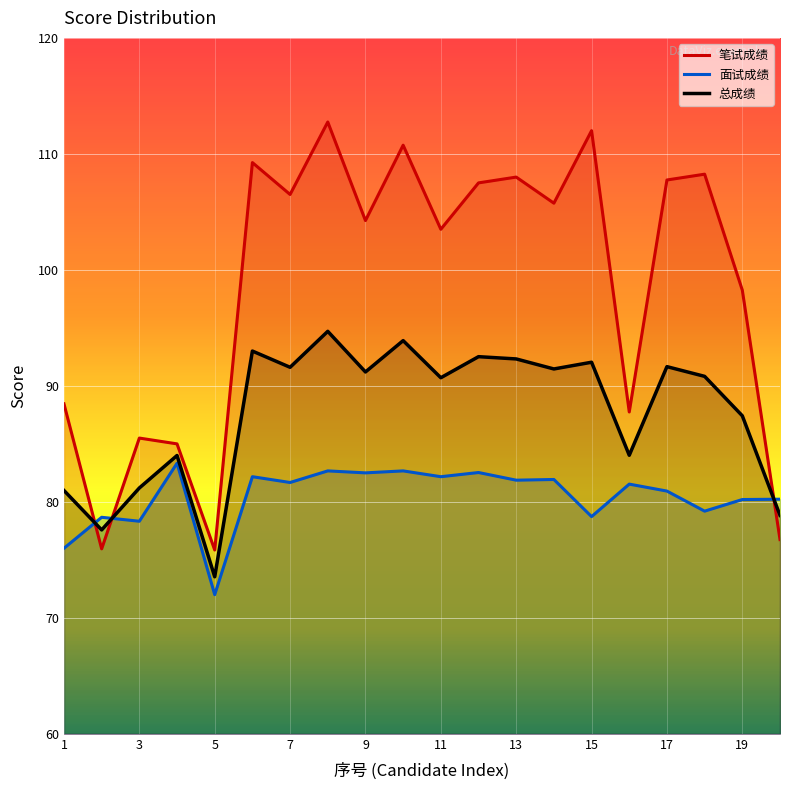

What is the sum of all 笔试成绩 values?

1969.8